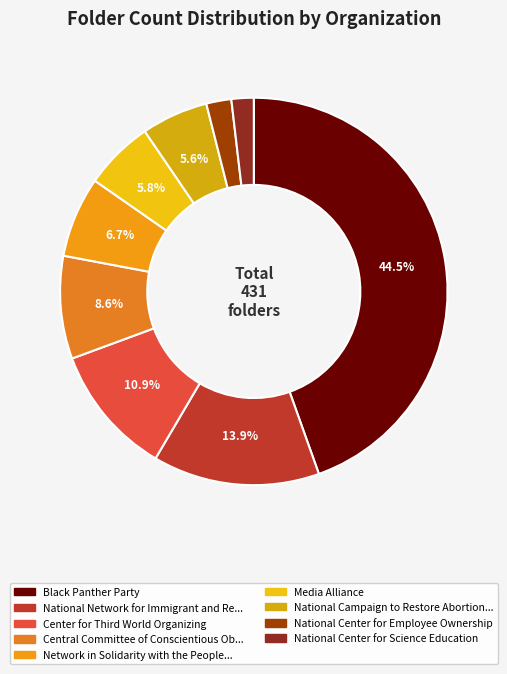

What is the smallest slice in the pie chart?

National Center for Science Education